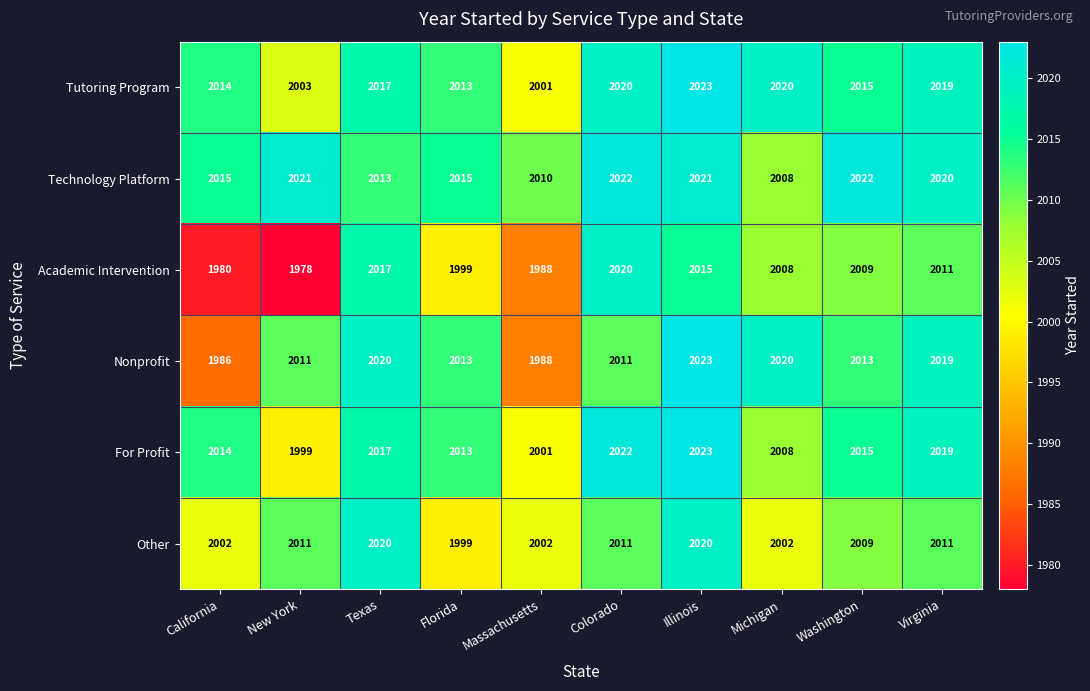

What is the difference between the highest and lowest values at Florida?

16